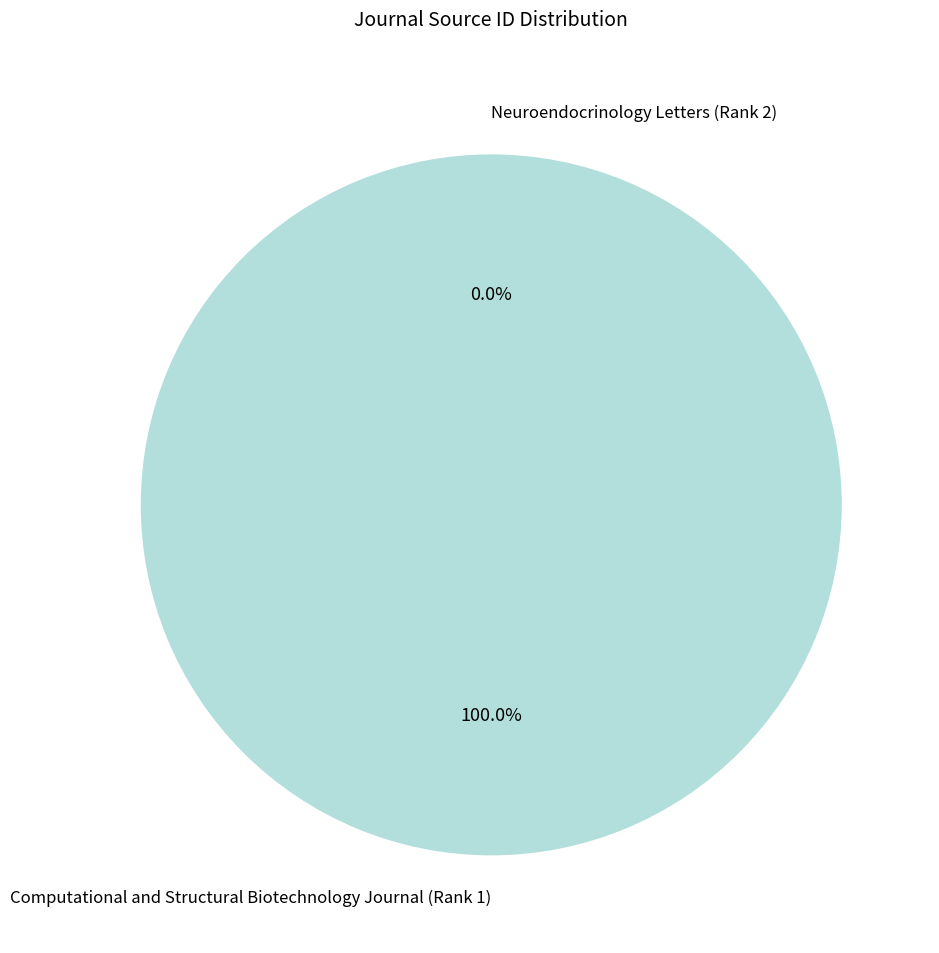

How many segments does this pie chart have?

2